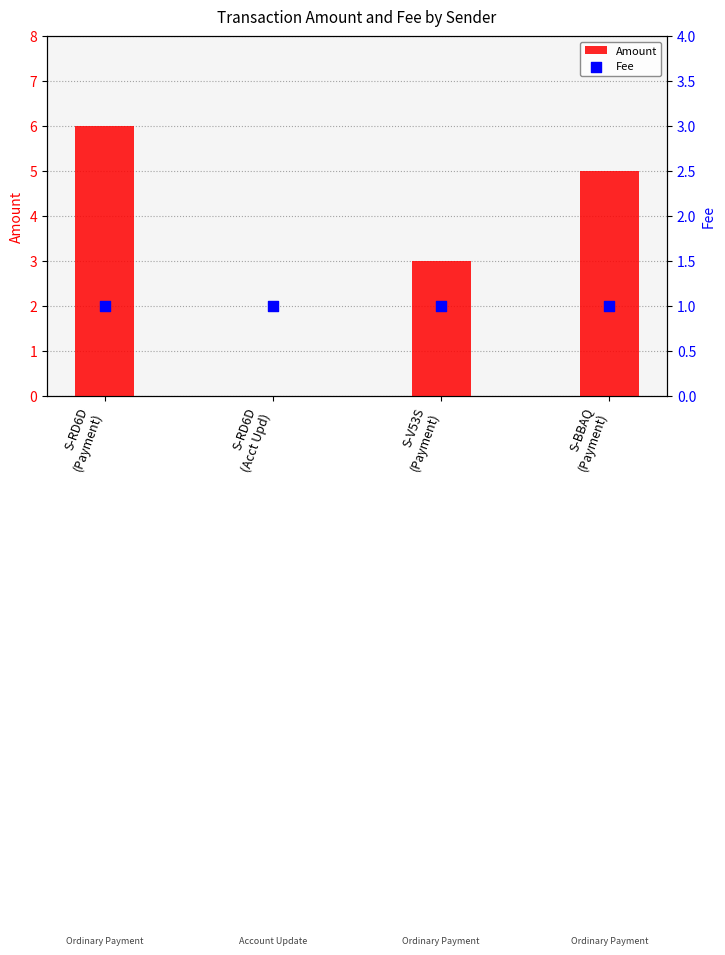

At how many categories does at least one series exceed 3?

2